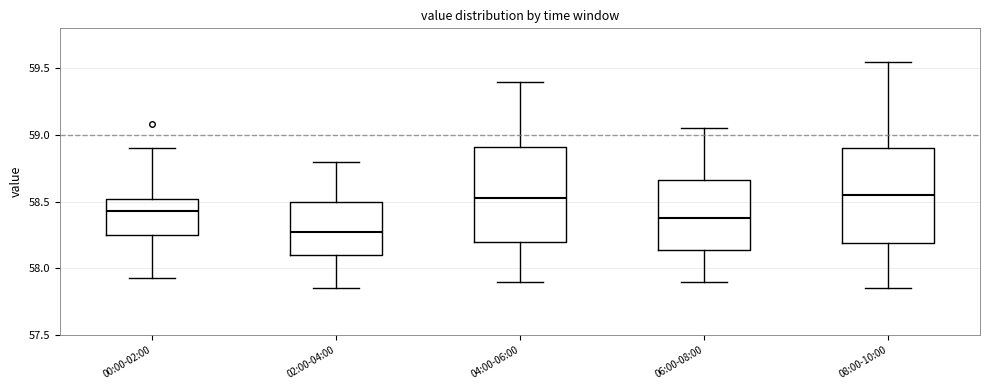

Reading left to right, read every box against the y-axis: the position of its median line, the range the box covers, and the ends of its whiskers. The values are not printed on the chart, so give them approximately, as read against the axis.

00:00-02:00: median 58.45, box 58.25 to 58.50, whiskers 57.95 to 58.90
02:00-04:00: median 58.30, box 58.10 to 58.50, whiskers 57.85 to 58.80
04:00-06:00: median 58.55, box 58.20 to 58.90, whiskers 57.90 to 59.40
06:00-08:00: median 58.40, box 58.15 to 58.65, whiskers 57.90 to 59.05
08:00-10:00: median 58.55, box 58.20 to 58.90, whiskers 57.85 to 59.55